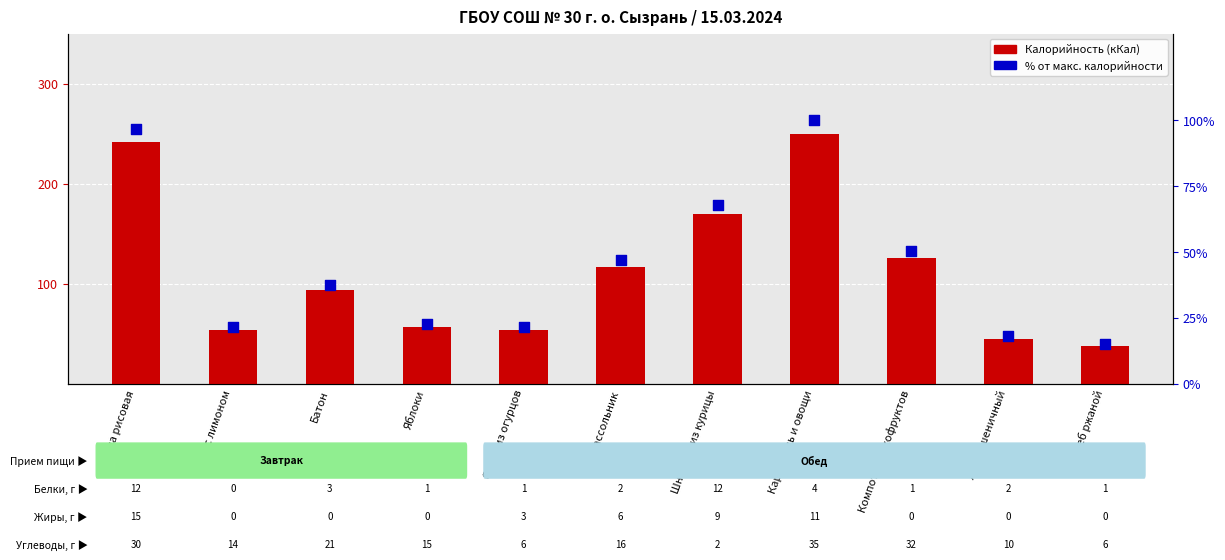

What are all the series names shown in the legend?

Калорийность (кКал), % от макс. калорийности